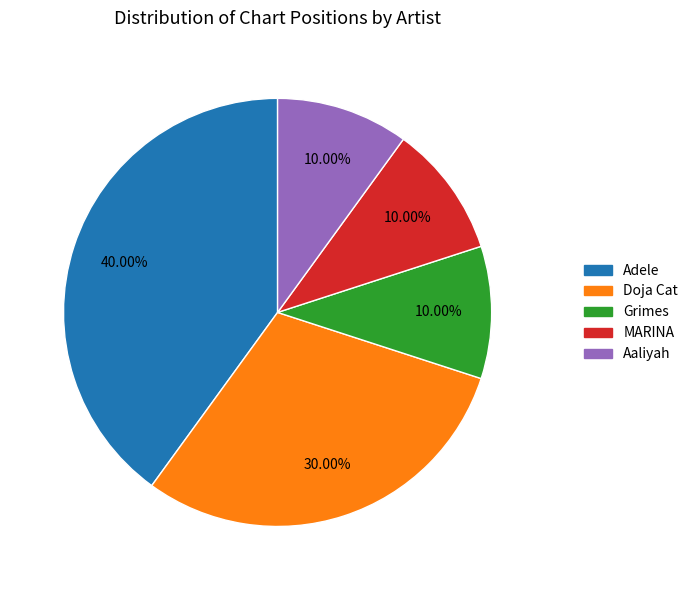

Approximately how many times larger is the value at Adele compared to Grimes?

4.0